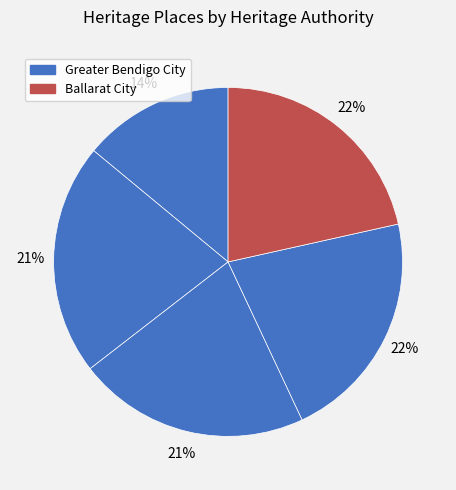

How many segments does this pie chart have?

5